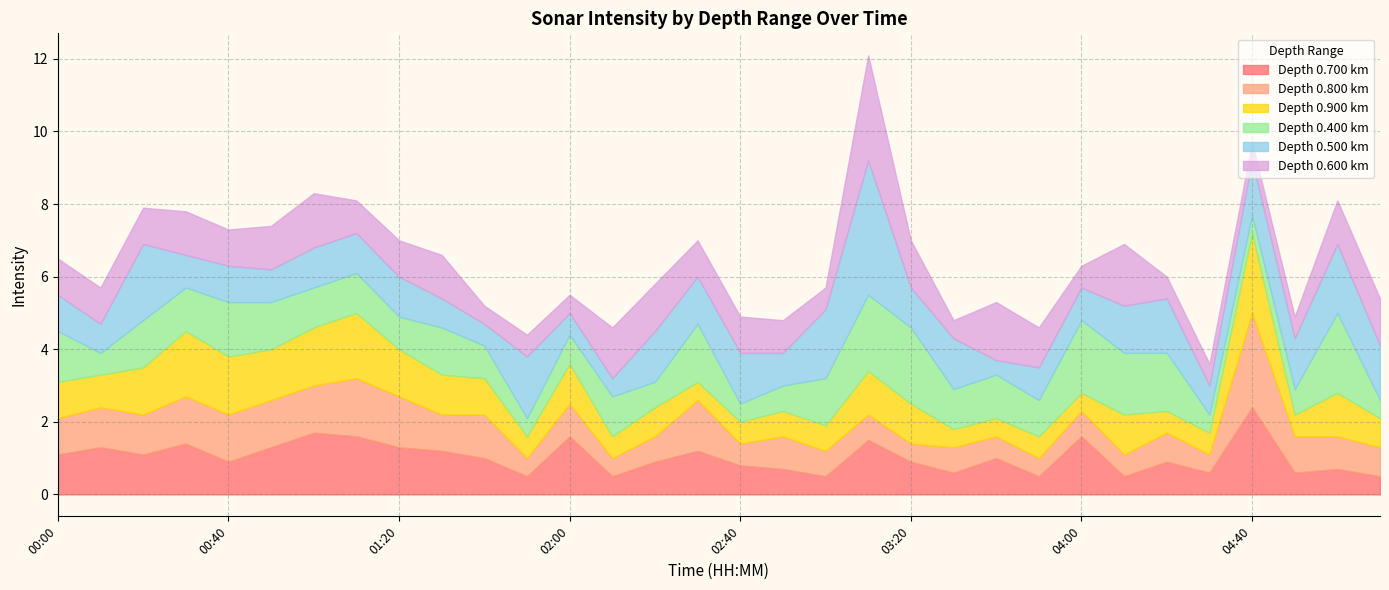

Which category has the highest value in the 0.500 series?

03:10